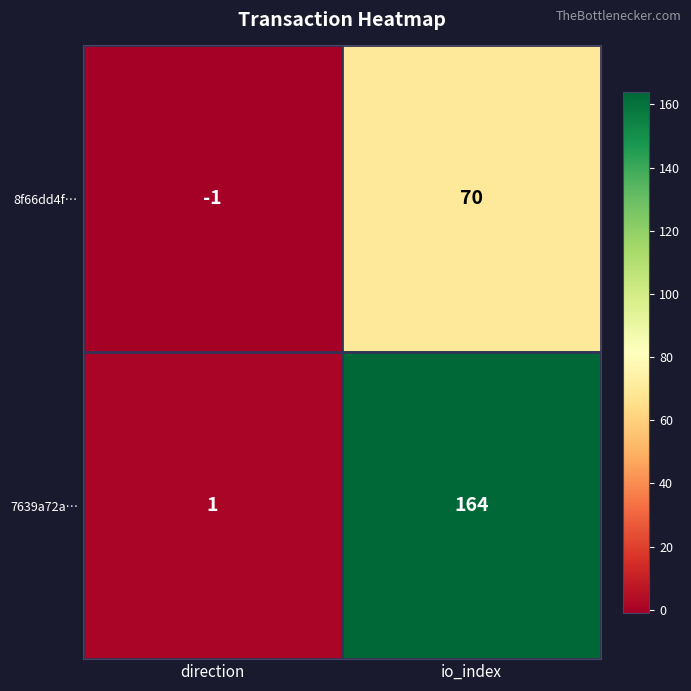

What is the difference between the maximum and minimum values in the 8f66dd4f… series?

71